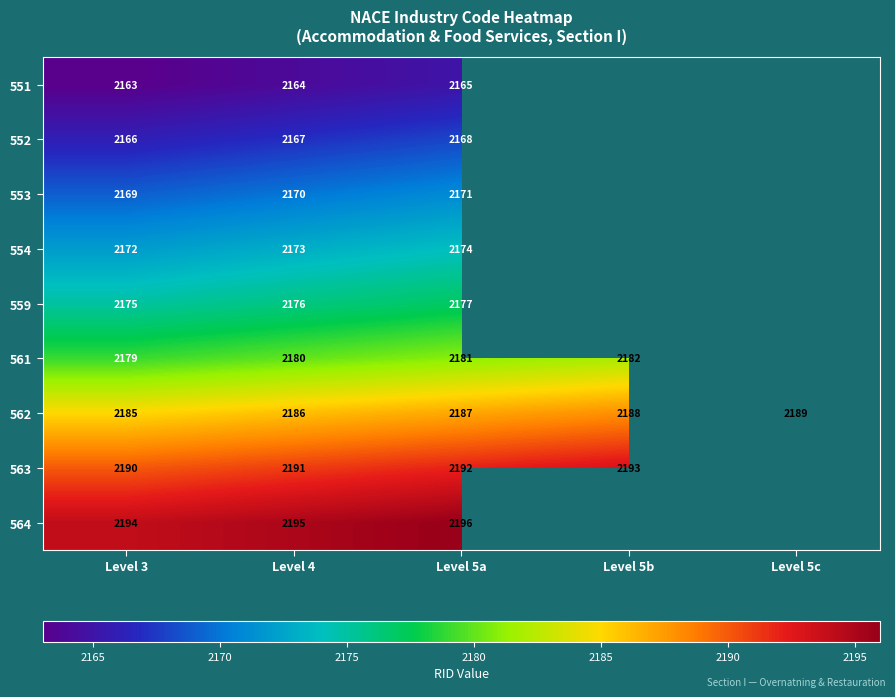

At which category is the sum across all series the highest?

Level 5a